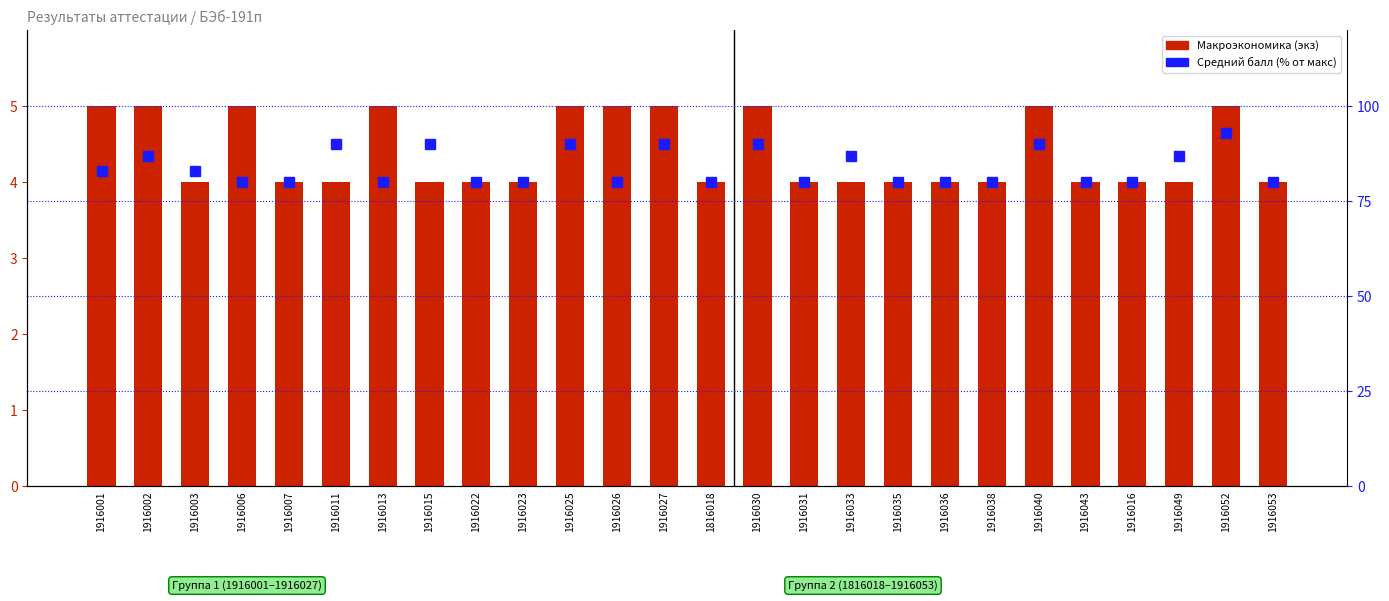

The Средний балл (% от макс) series shows 80 at 1916031. True or false?

True